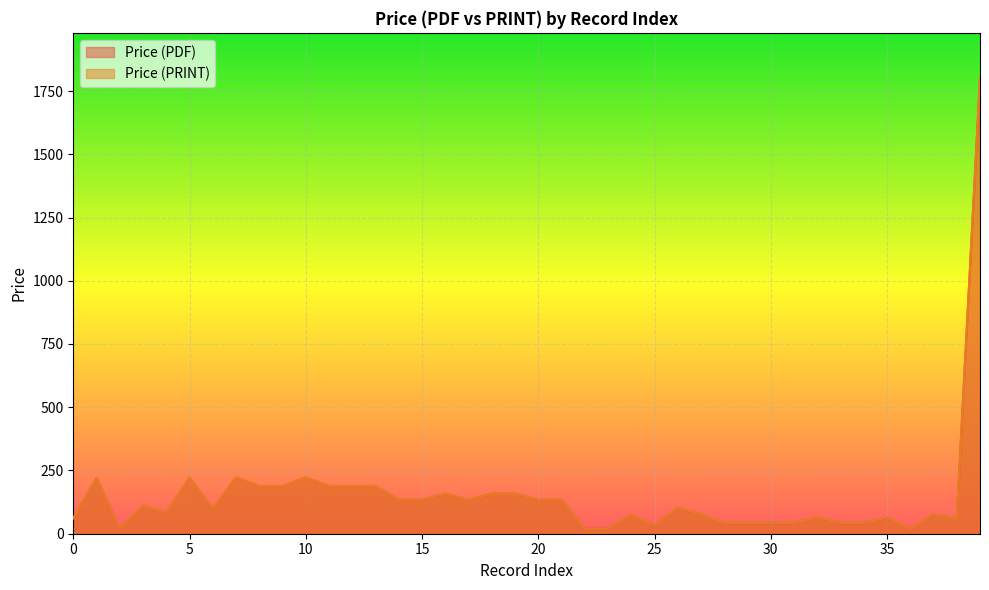

True or false: Price (PDF) and Price (PRINT) cross at least once.

False